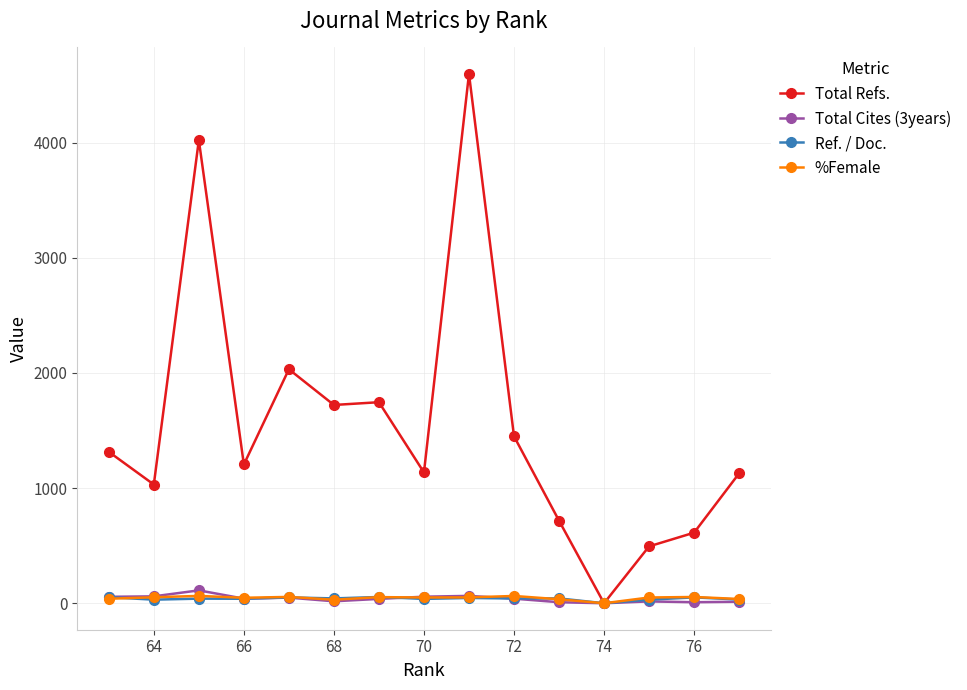

Rank the series by their maximum value, from highest to lowest.

Total Refs., Total Cites (3years), %Female, Ref. / Doc.